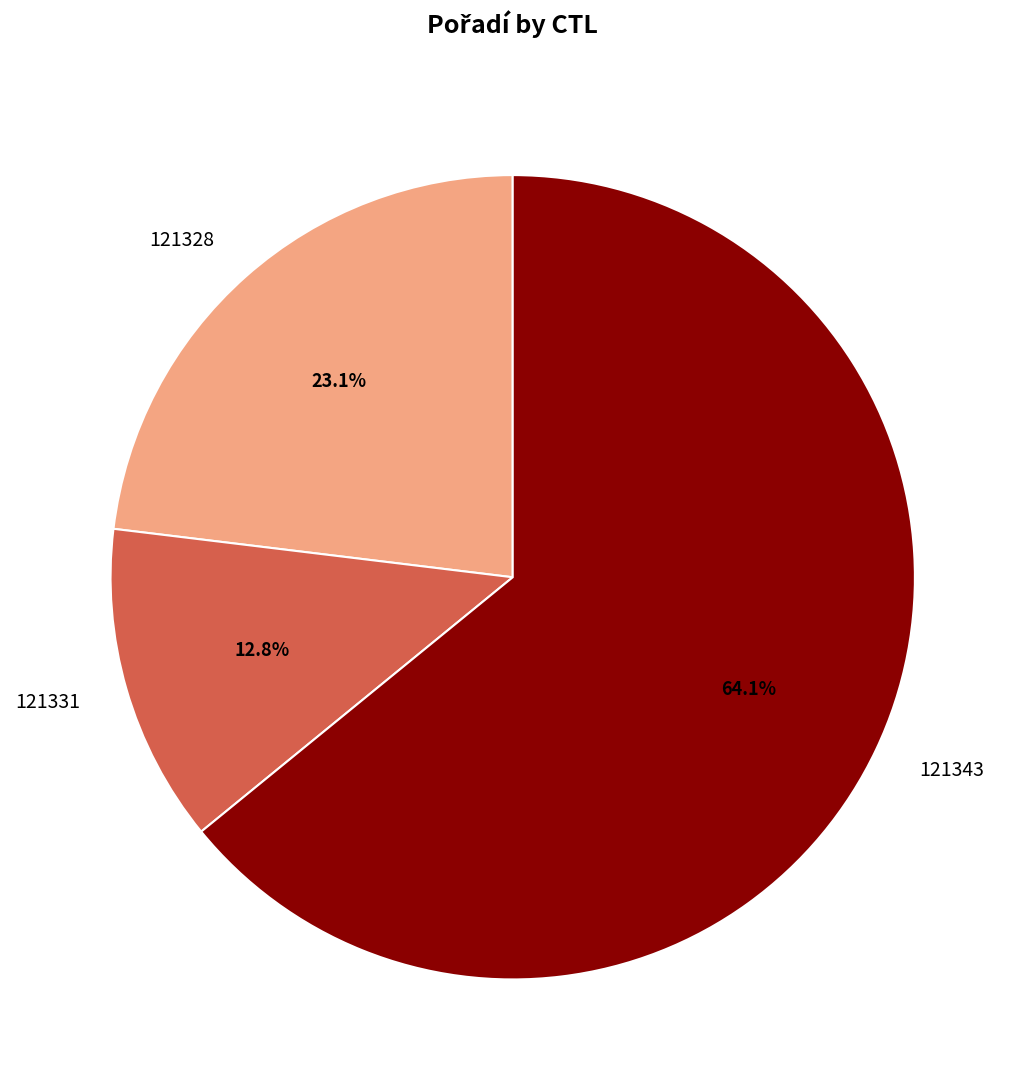

To the nearest percent, what is the combined percentage of 121343 and 121328?

87%